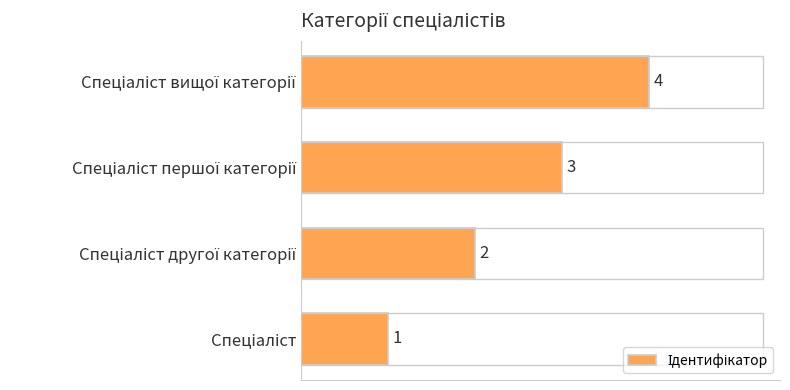

What is the difference between the maximum and minimum values?

3